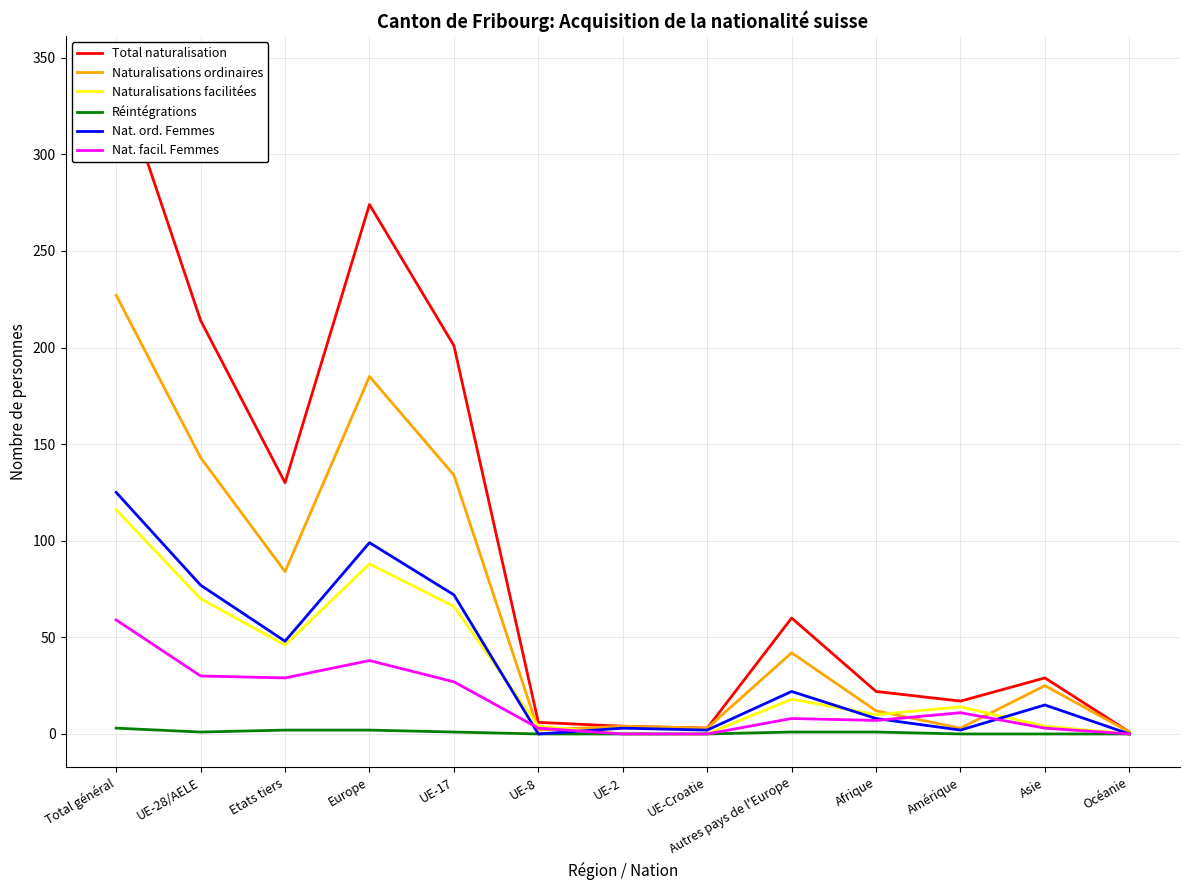

Count the number of categories in the chart.

13